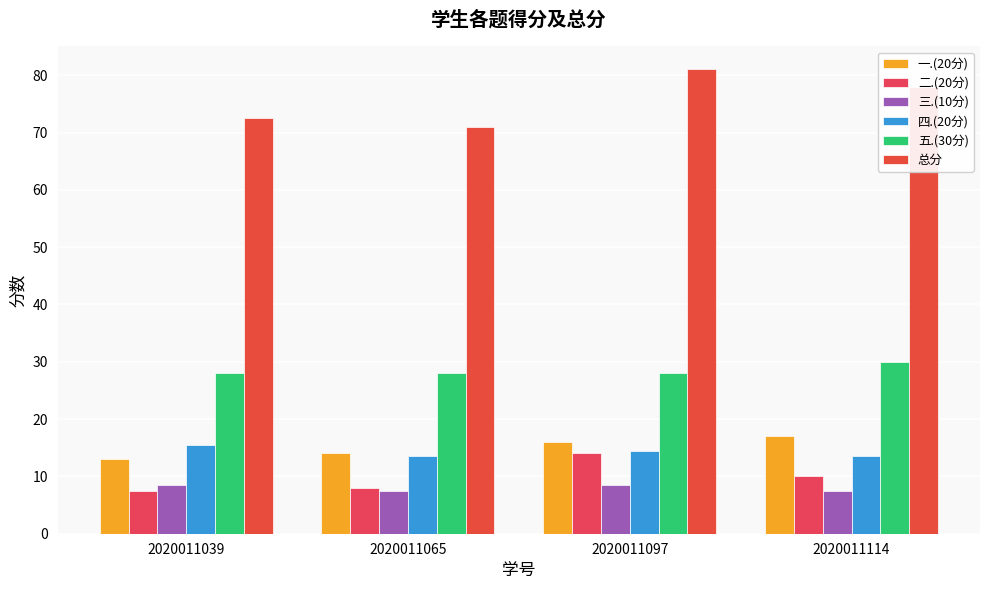

At how many categories does at least one series exceed 48?

4